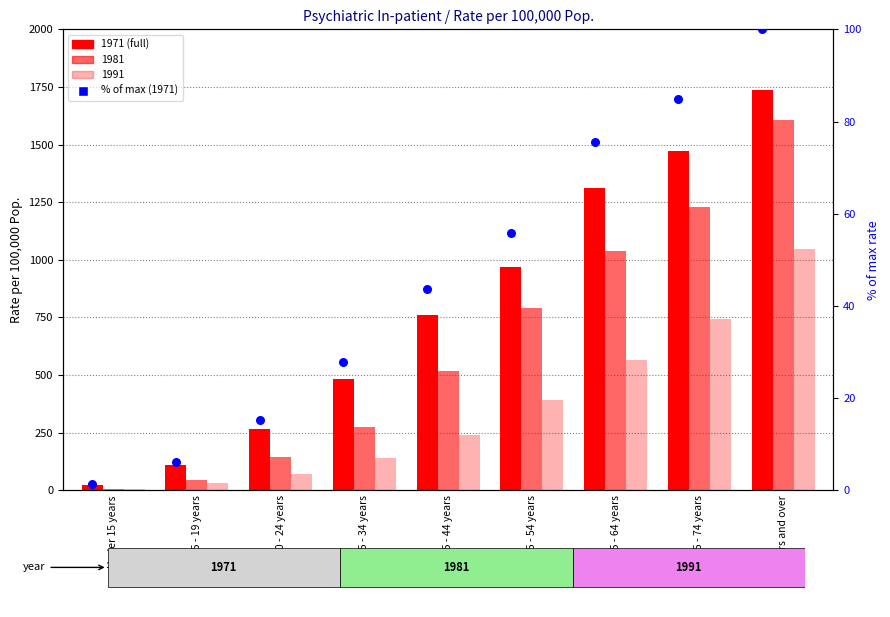

What is the ratio of the value at 65 - 74 years to the value at 15 - 19 years?

13.5